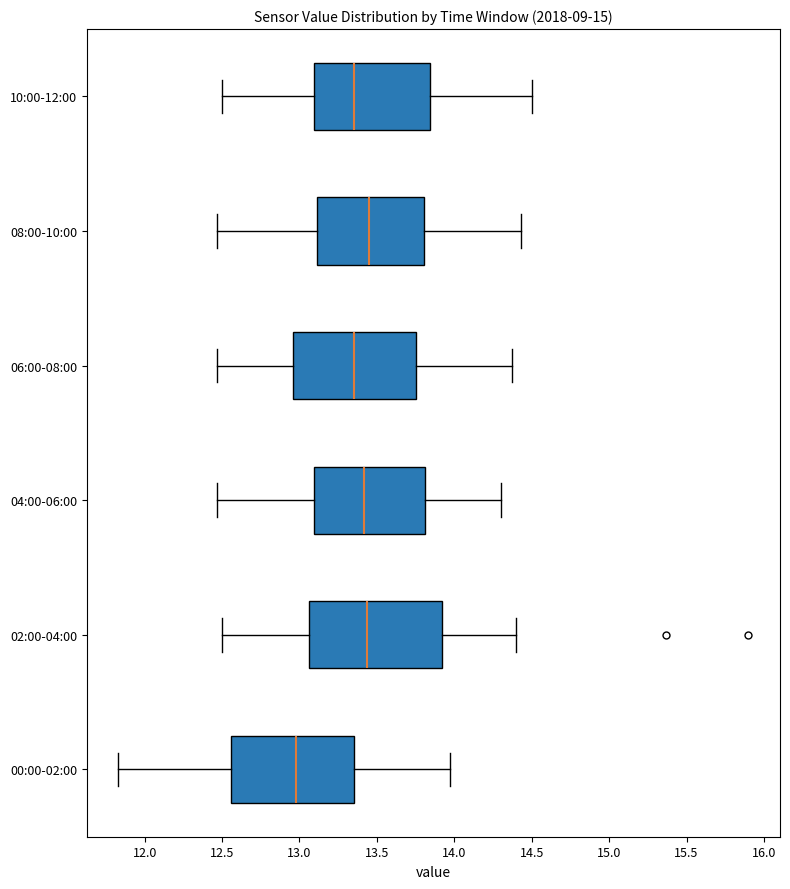

Where does the median line of the box for 02:00-04:00 sit on the x-axis? The values are not printed on the chart, so give them approximately, as read against the axis.

13.45